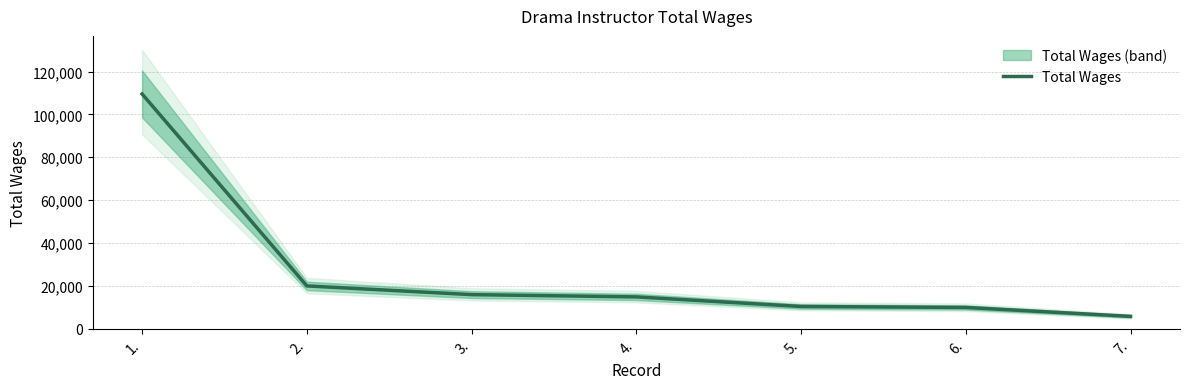

What is the maximum value shown in the chart?

109547